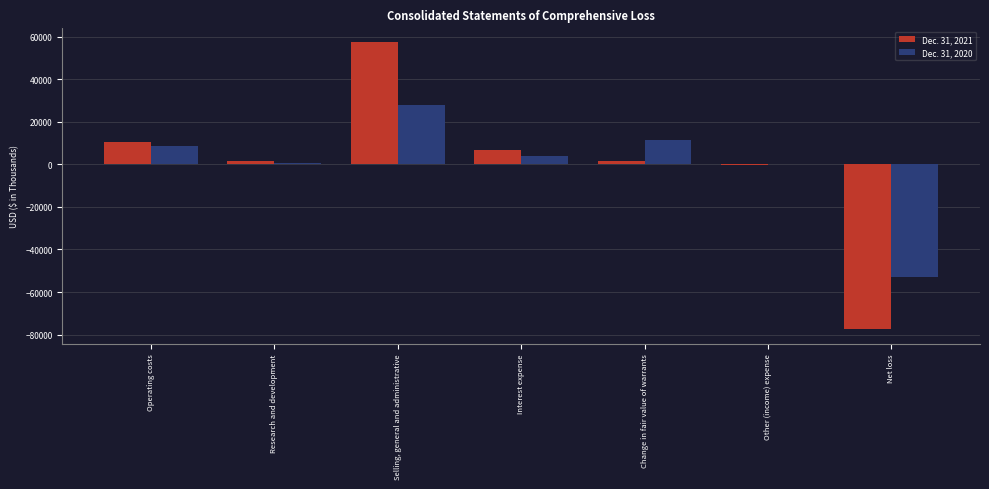

At which category is the sum across all series the highest?

Selling, general and administrative